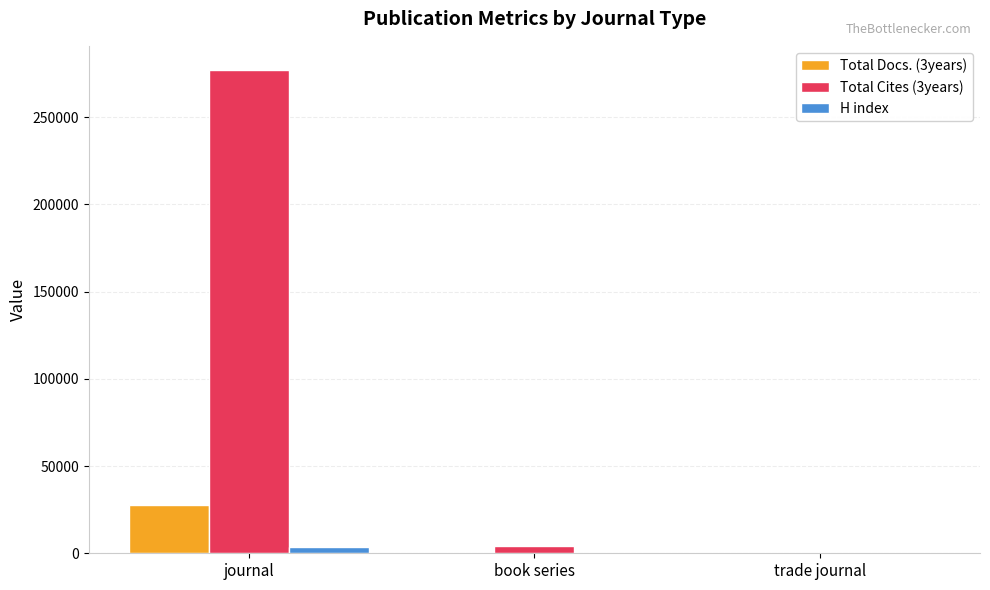

What is the total value across all series at book series?

4622